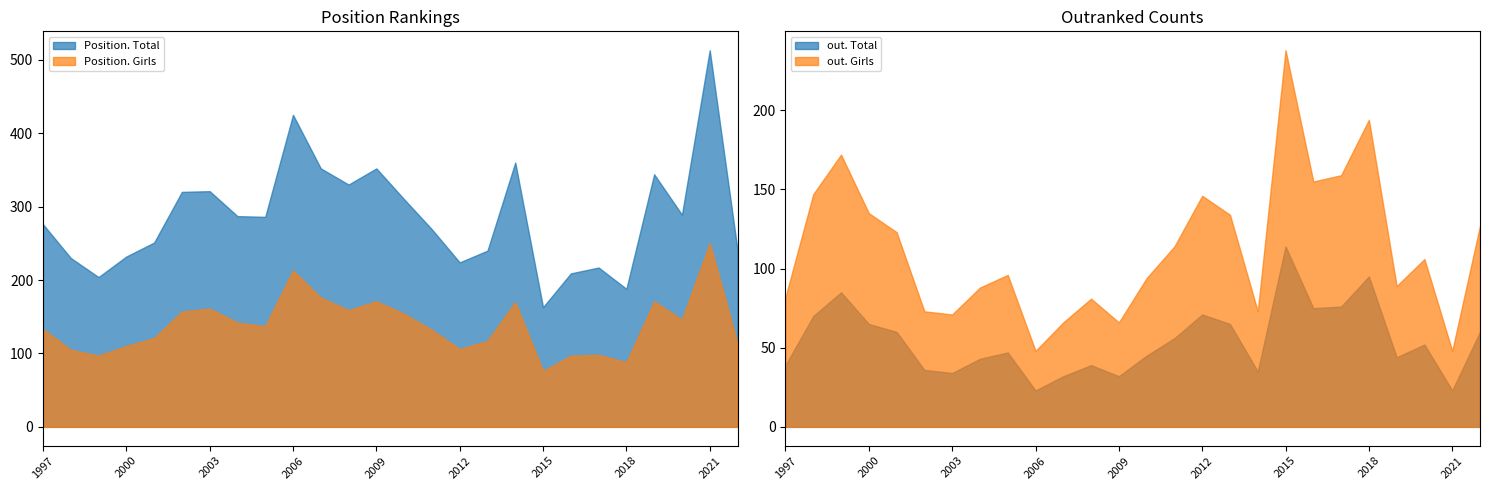

At which label is Position. Girls closest to 163?

2003